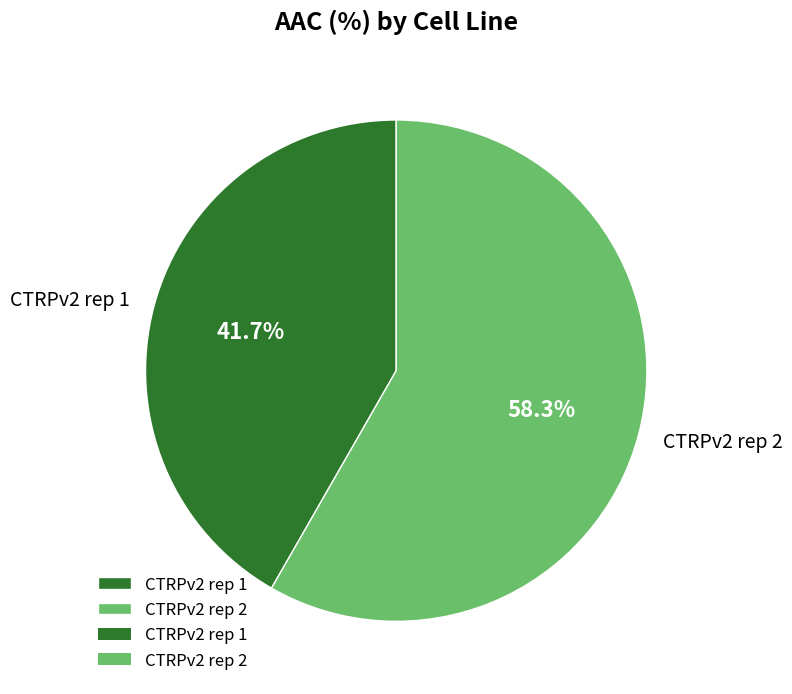

Rank the categories by value from lowest to highest.

CTRPv2 rep 1, CTRPv2 rep 2